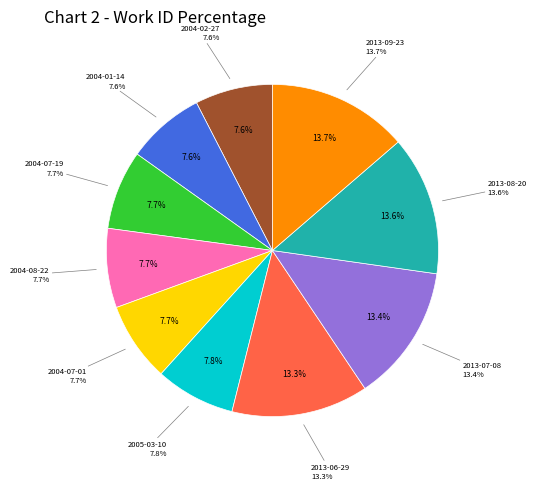

Do 2004-07-19 and 2004-07-01 together represent more than half of the pie?

No